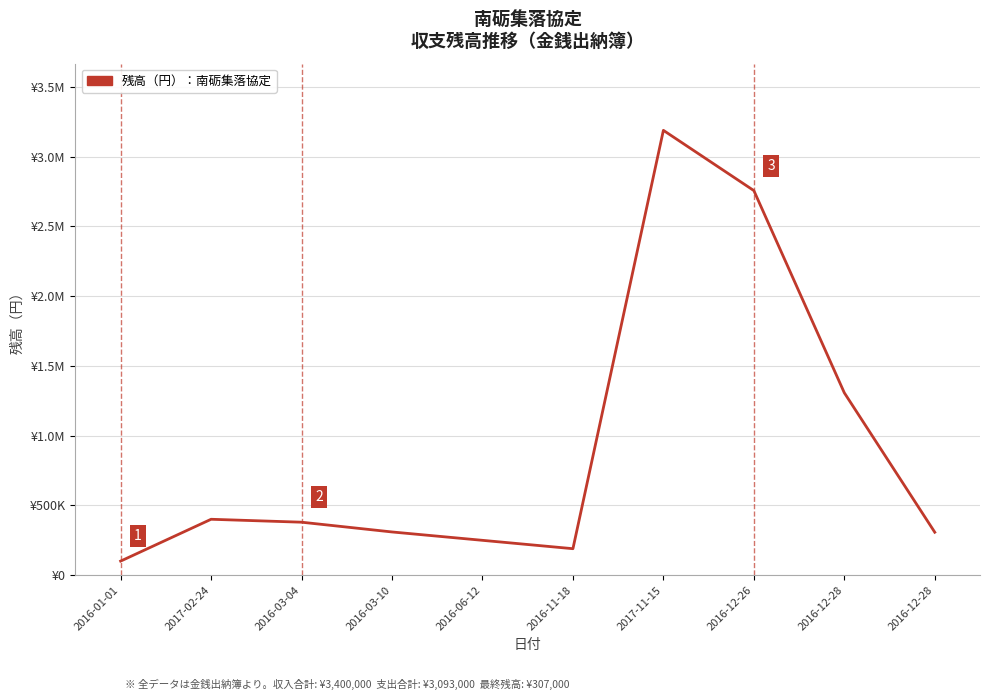

What is the difference between the maximum and minimum values?

3089000